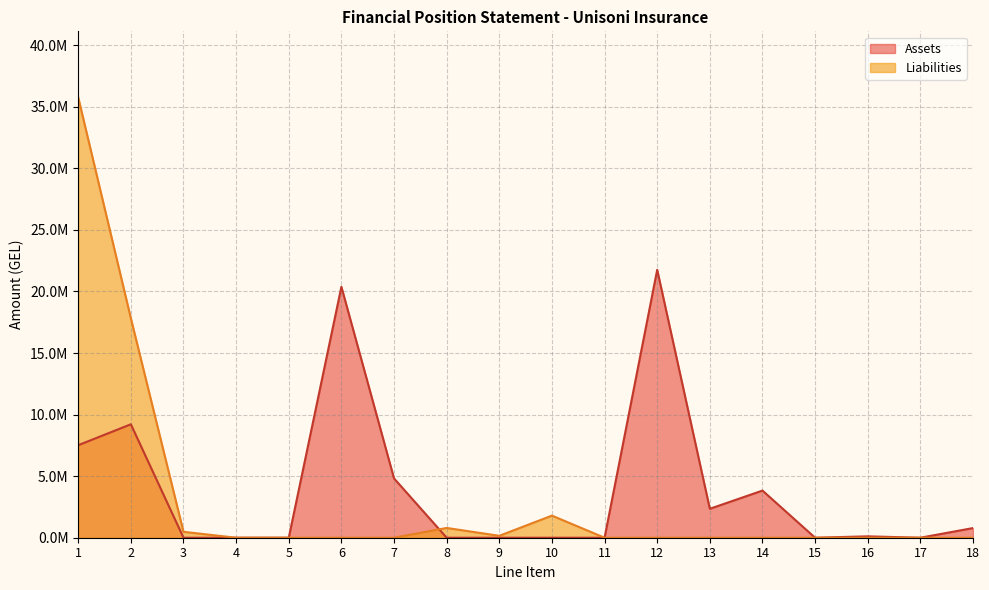

List the series in order of their overall mean, highest first.

Assets, Liabilities